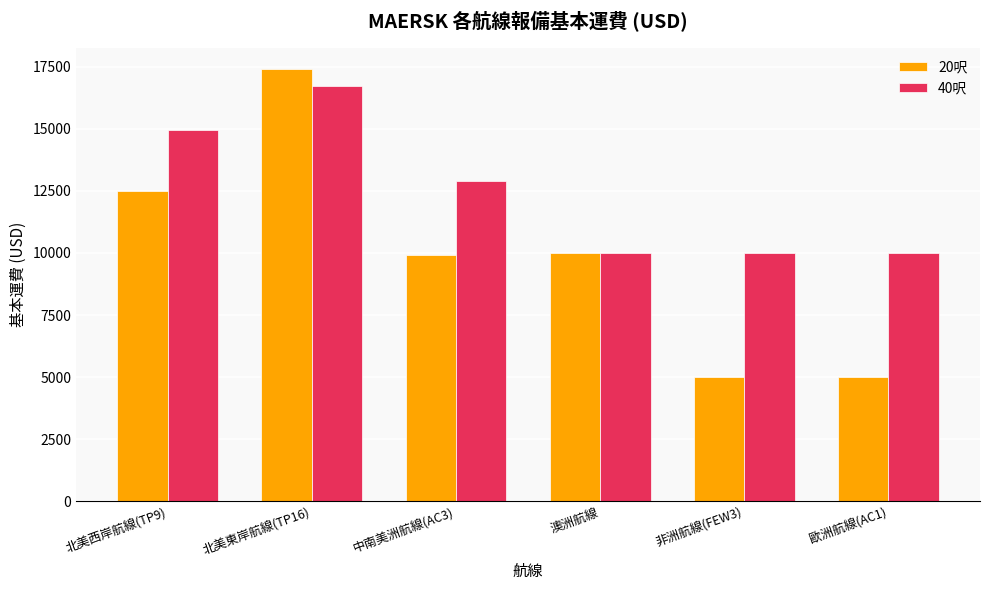

At which label does 20呎 first exceed 10000?

北美西岸航線(TP9)